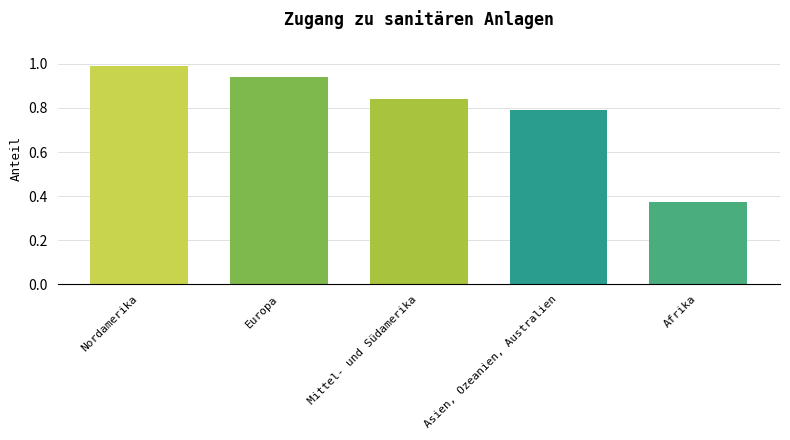

What is the label of the 3rd bar from the right?

Mittel- und Südamerika